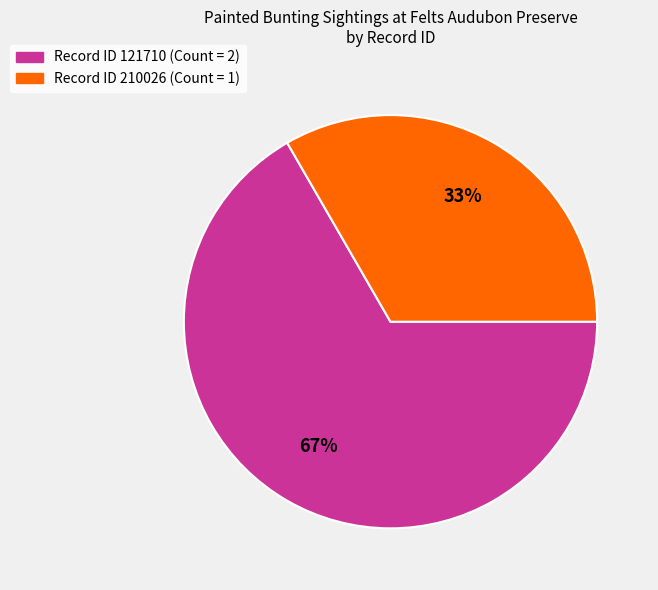

The Record ID 210026 (Count = 1) slice represents 33% of the pie. True or false?

True